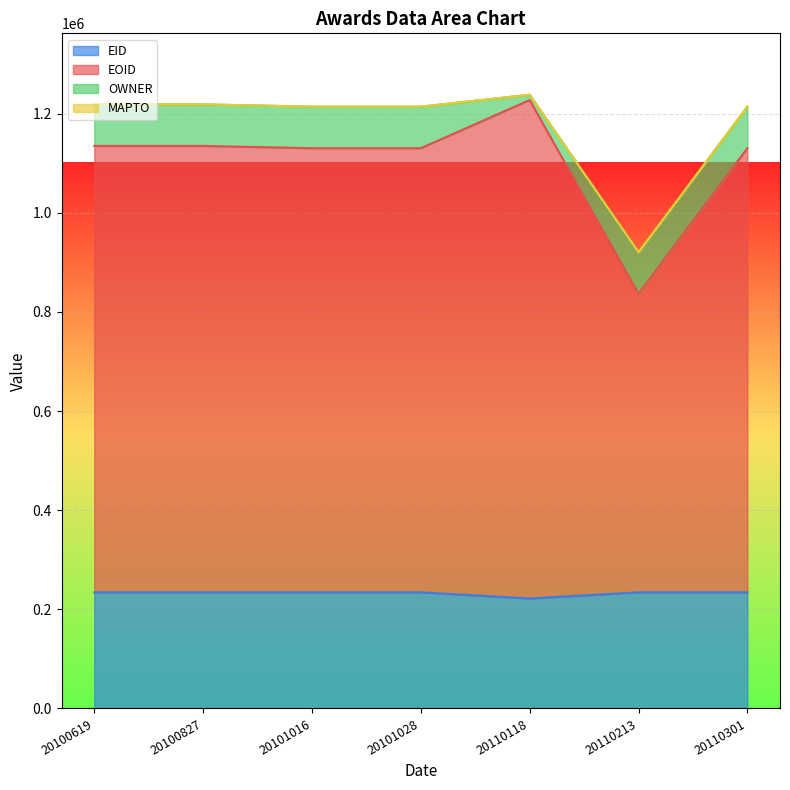

True or false: EID has more than 0 interior local peaks.

True